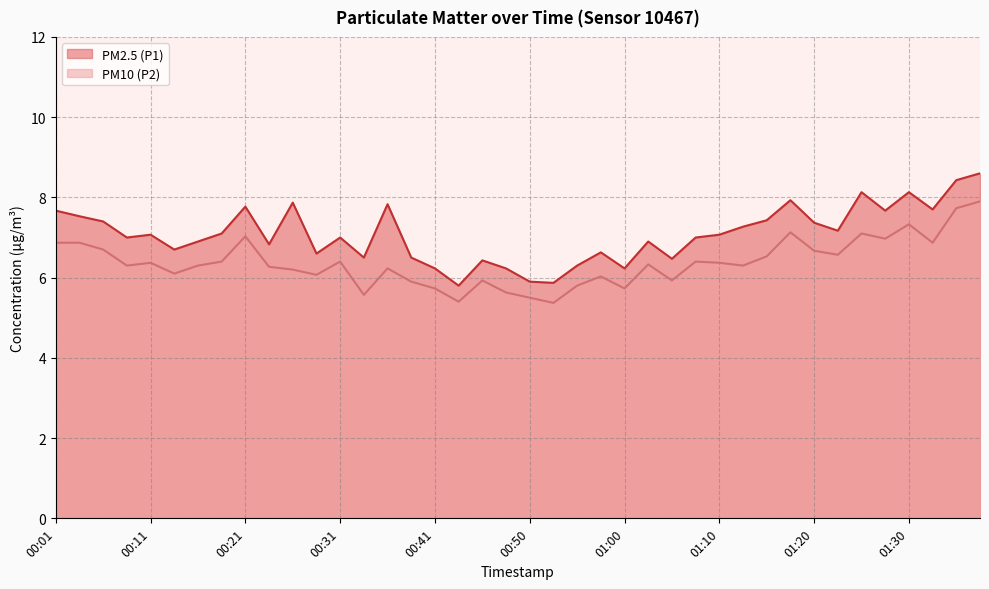

Which label corresponds to the largest value in the chart?

01:38